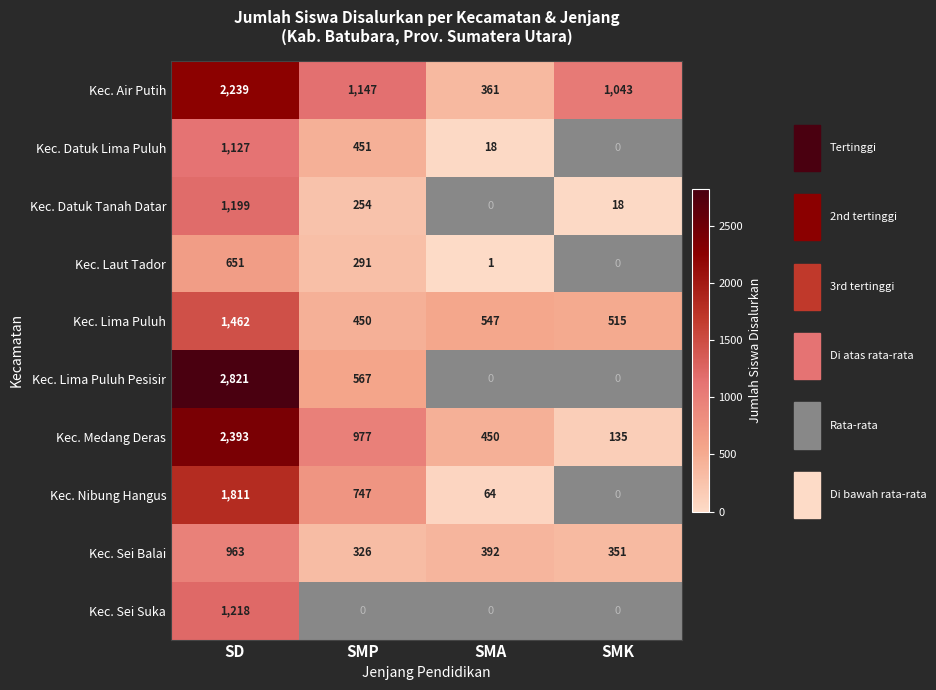

At which label does Kec. Air Putih reach its peak?

SD